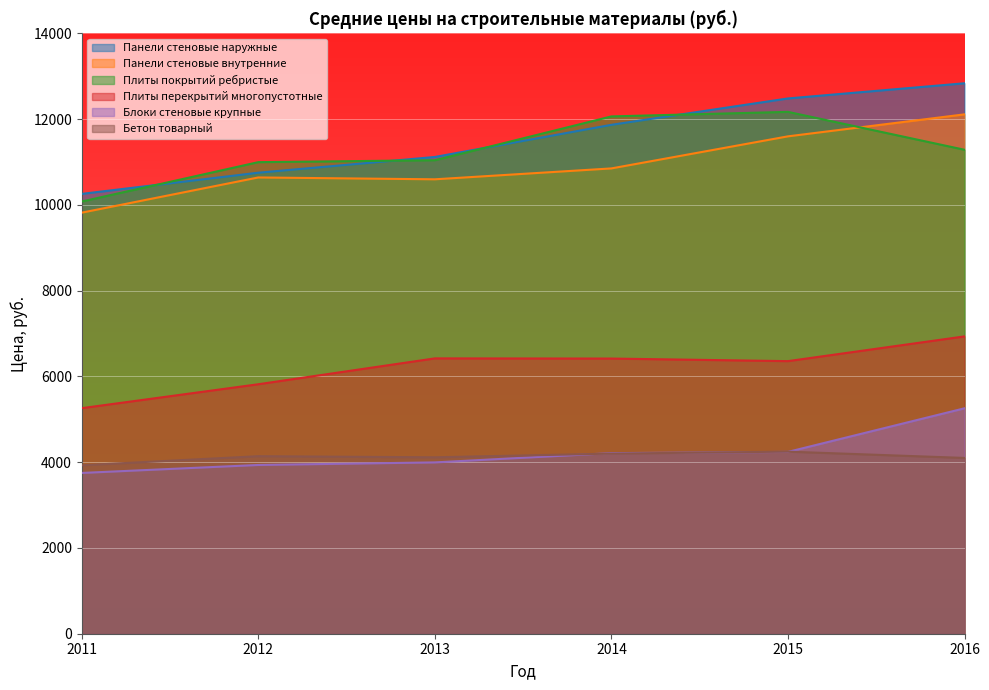

What is the value of the Блоки стеновые крупные point at the 1st from the left?

3750